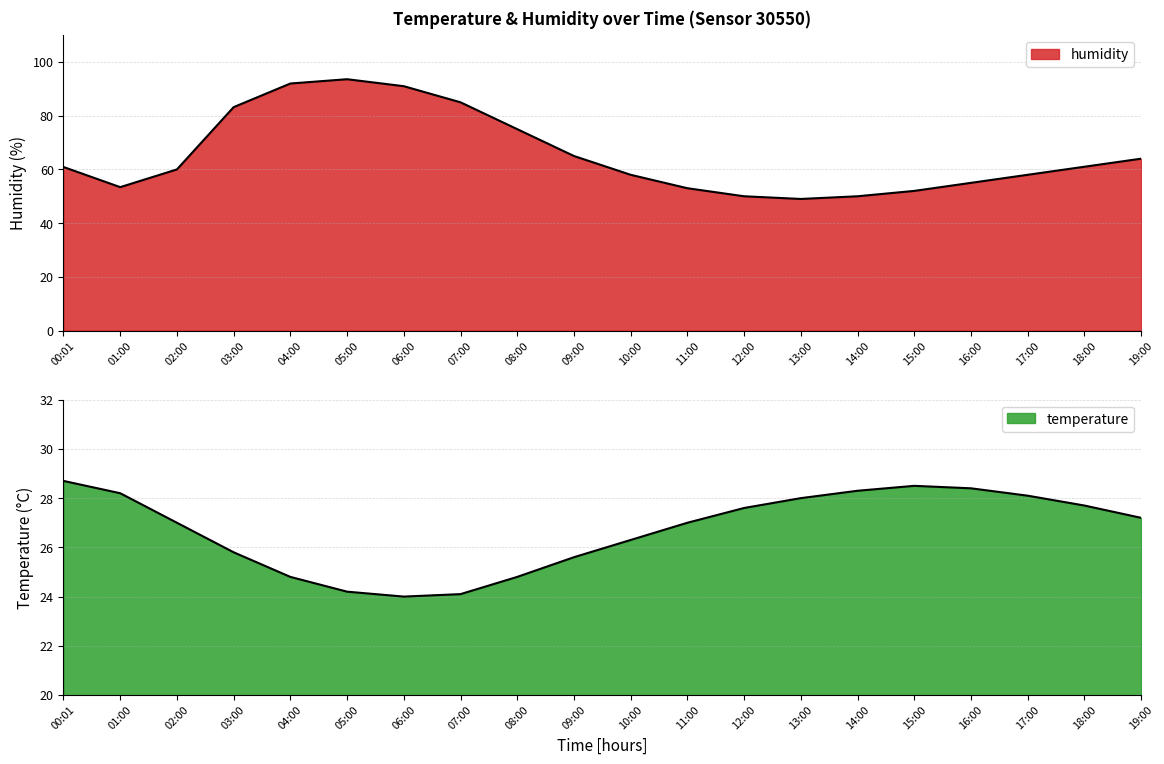

Rank the series at 05:00 from highest to lowest value.

humidity, temperature